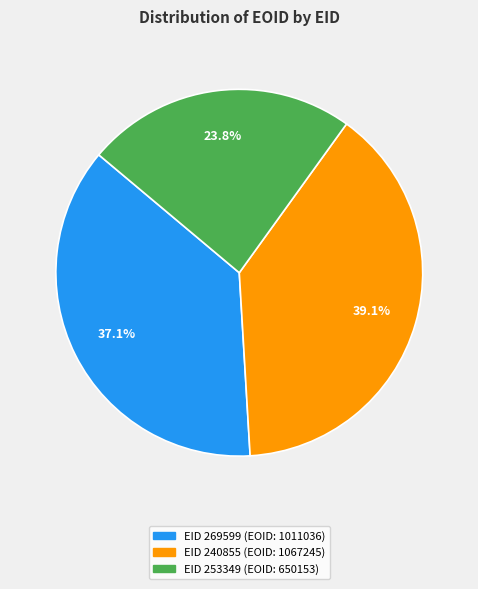

Does any single category account for the majority?

No